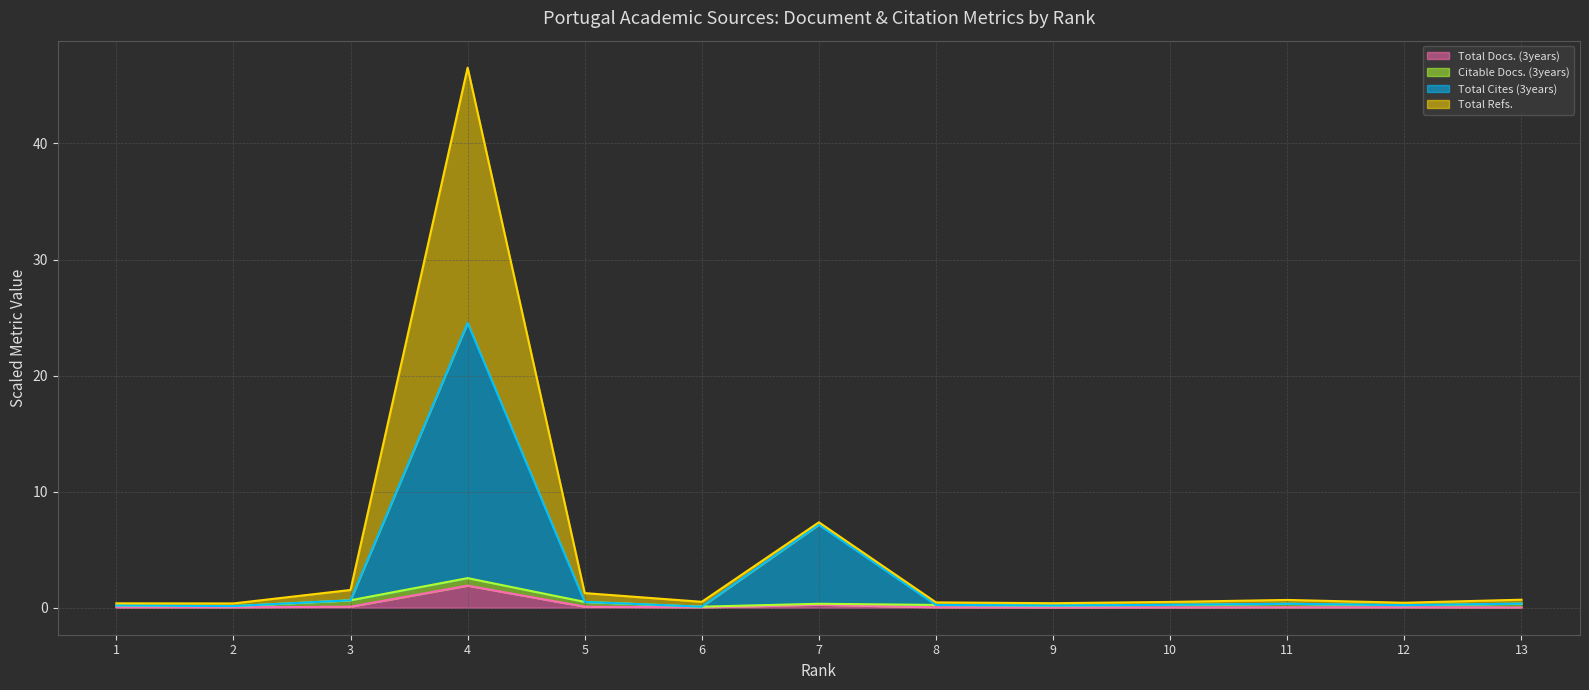

What is the value of the Total Cites (3years) point at the 11th from the left?

0.3